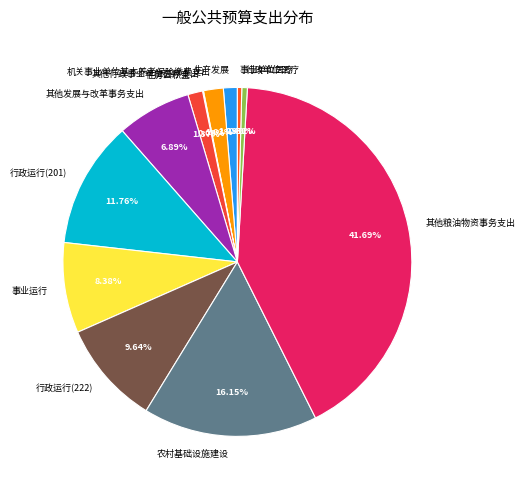

What is the ratio of the value at 行政运行(201) to the value at 事业运行?

1.4